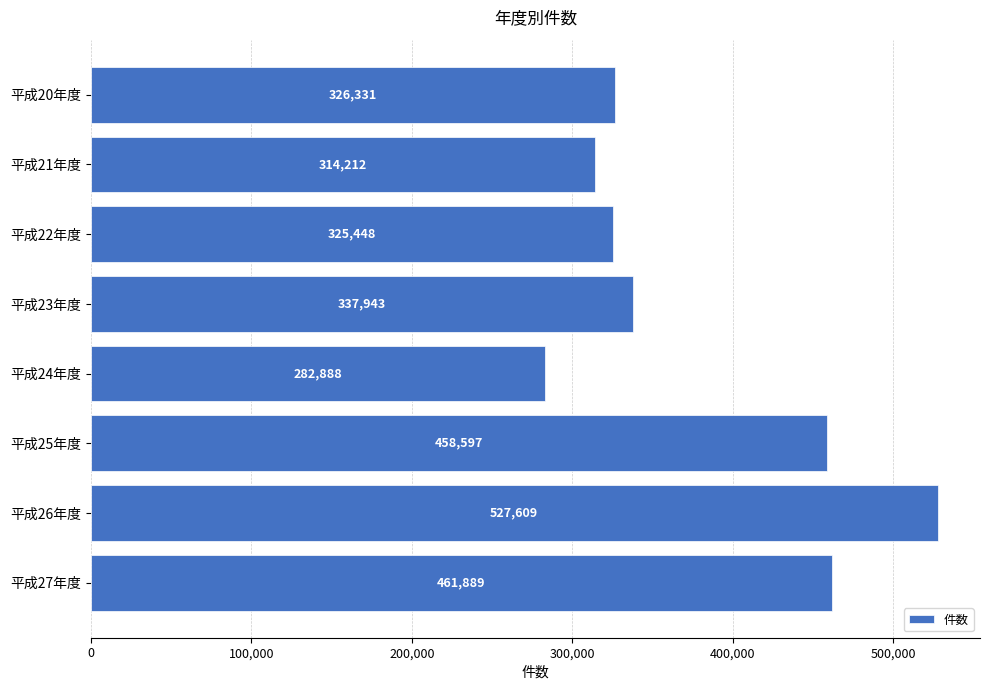

What is the label of the 5th bar from the bottom?

平成23年度